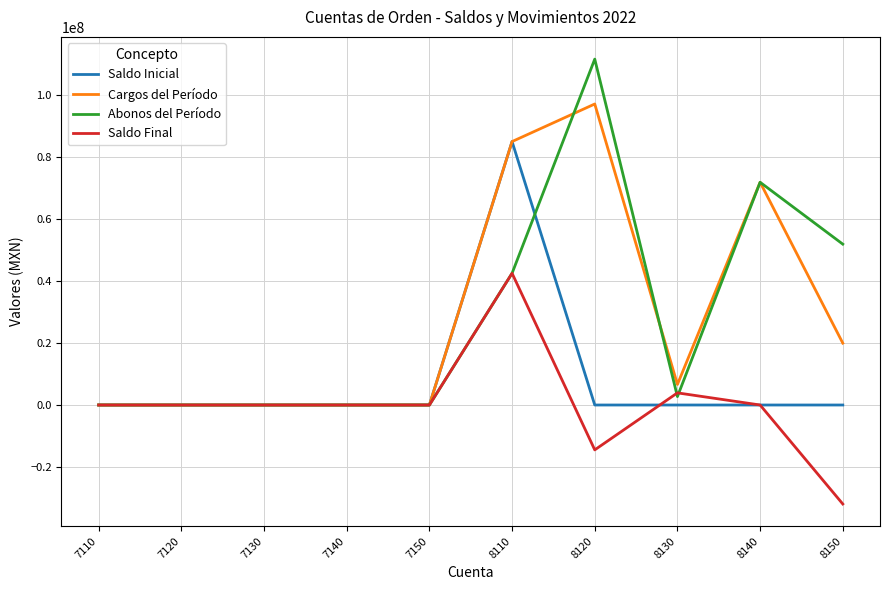

Rank the series by their maximum value, from lowest to highest.

Saldo Final, Saldo Inicial, Cargos del Período, Abonos del Período